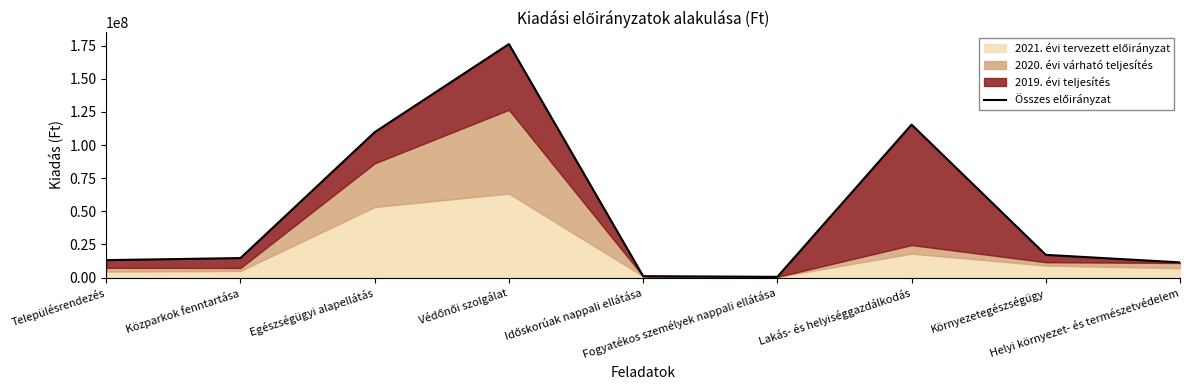

Rank the categories by value from highest to lowest.

Védőnői szolgálat, Lakás- és helyiséggazdálkodás, Egészségügyi alapellátás, Környezetegészségügy, Közparkok fenntartása, Településrendezés, Helyi környezet- és természetvédelem, Időskorúak nappali ellátása, Fogyatékos személyek nappali ellátása